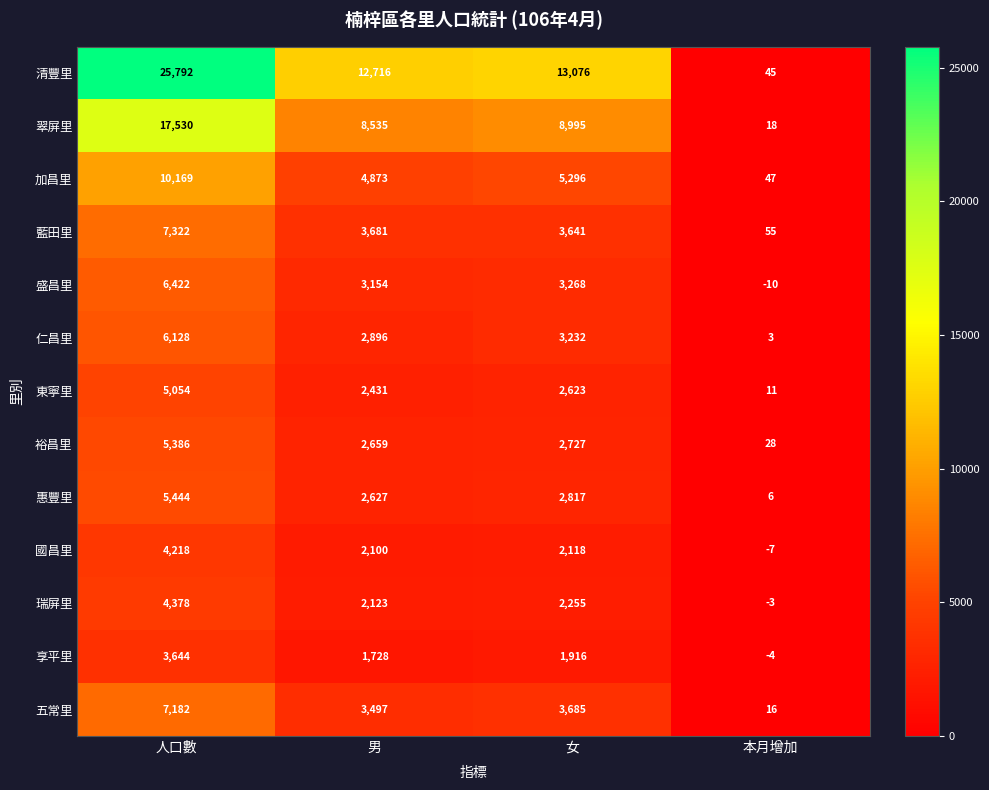

At how many categories does at least one series exceed 17980?

1